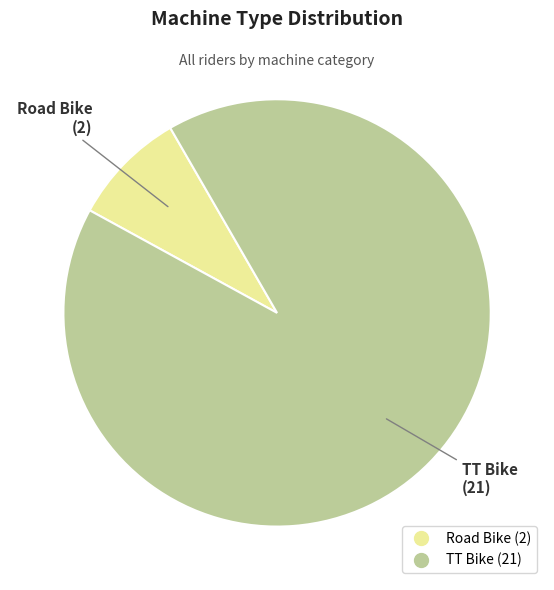

Between TT Bike and Road Bike, which is larger?

TT Bike